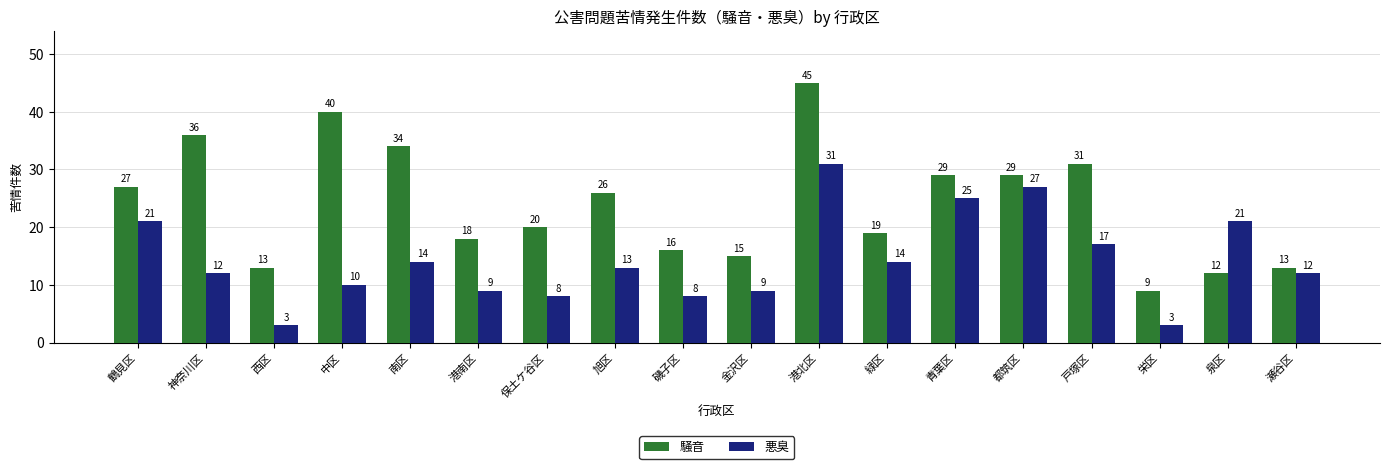

Which category has the highest value across all series?

港北区